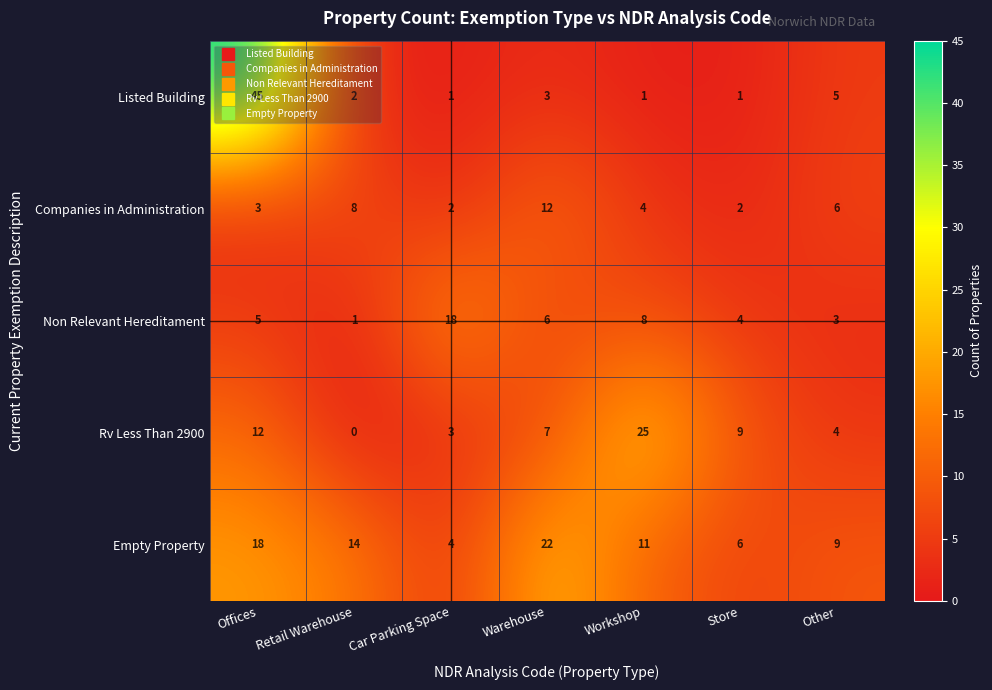

What is the greatest value displayed?

45